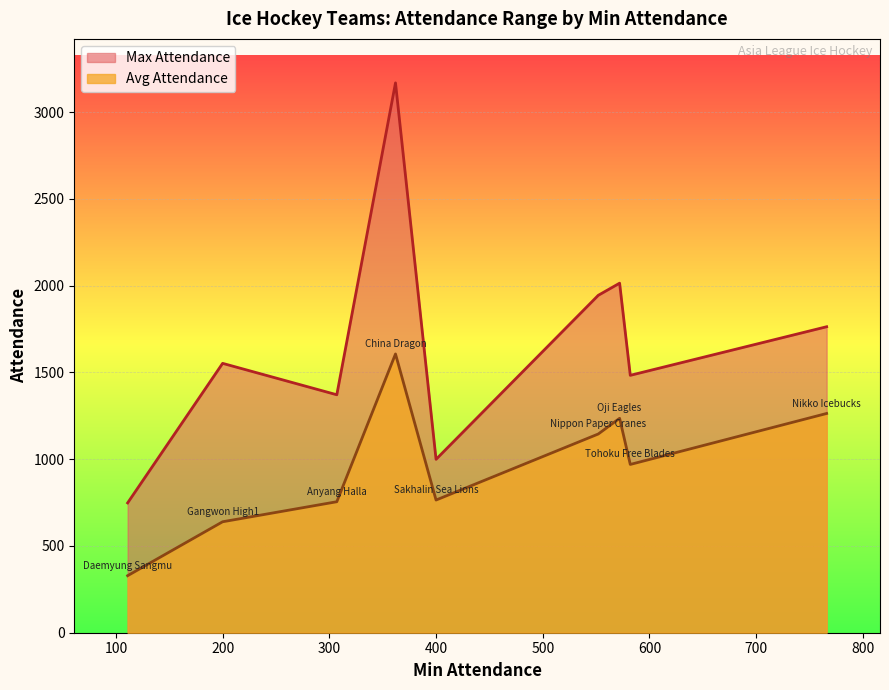

What is the difference between the Max Attendance values at Tohoku Free Blades and Oji Eagles?

531.0